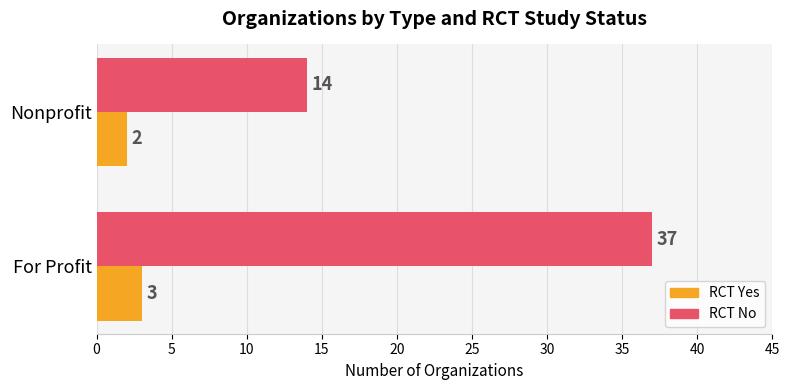

The RCT Yes series shows 1 at For Profit. True or false?

False